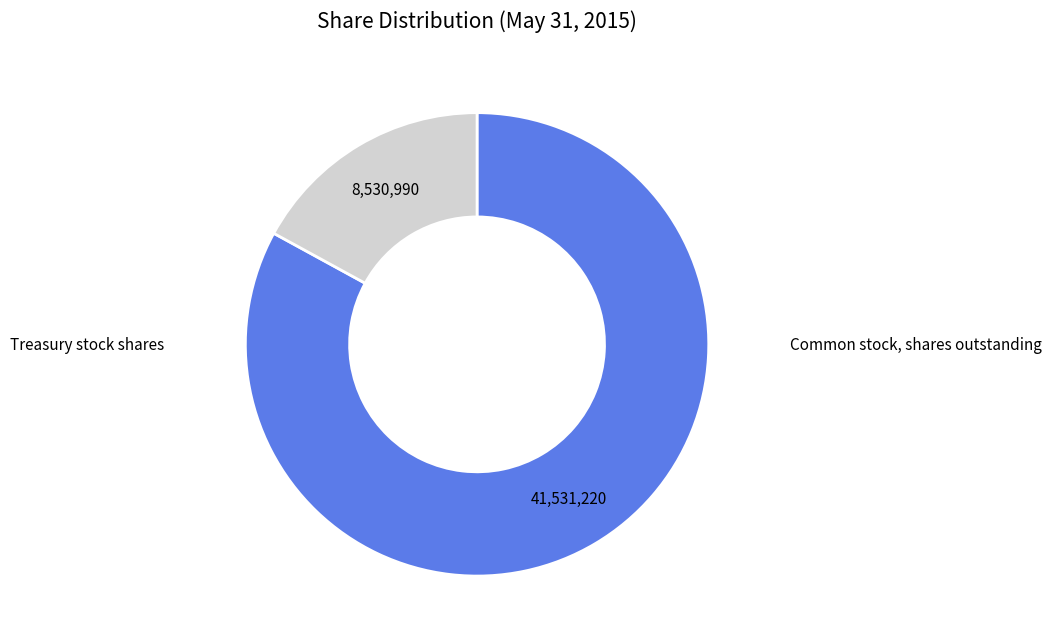

Does any single category account for the majority?

Yes